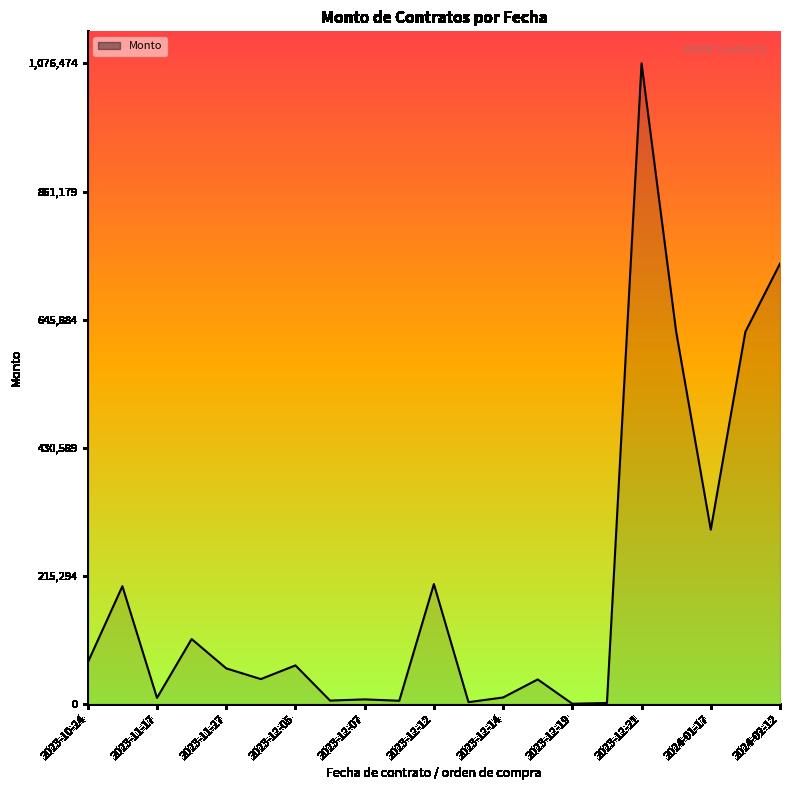

What is the difference between the maximum and minimum values?

1075924.1